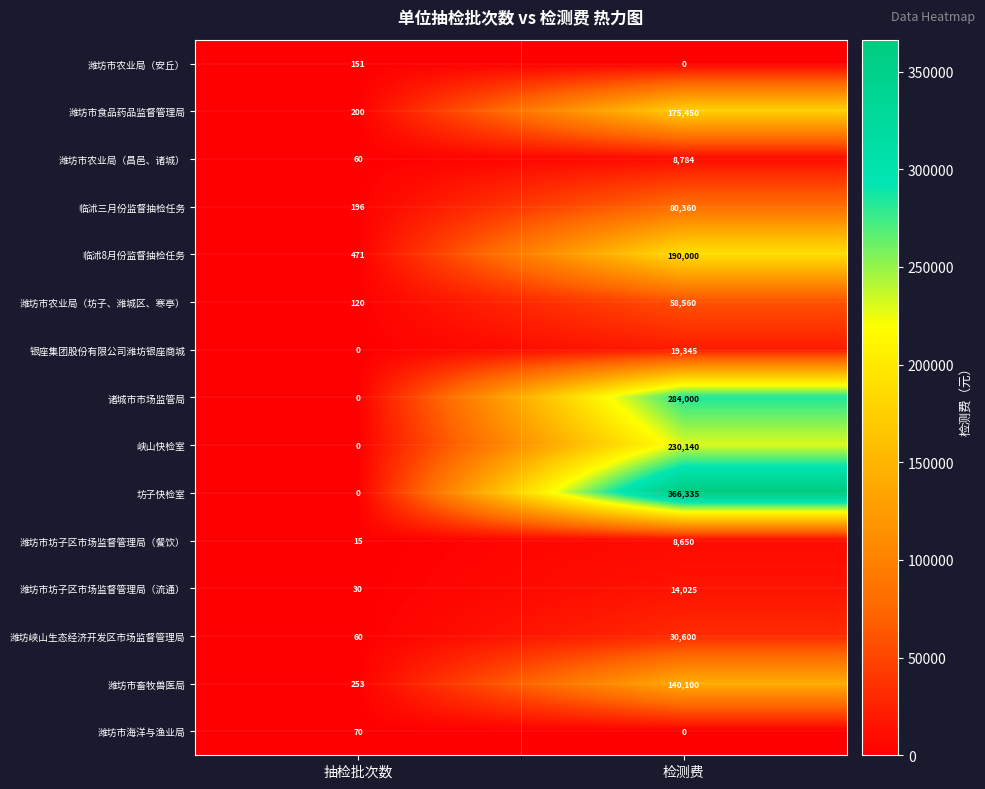

List the labels in order of 潍坊市海洋与渔业局 value, smallest first.

检测费, 抽检批次数